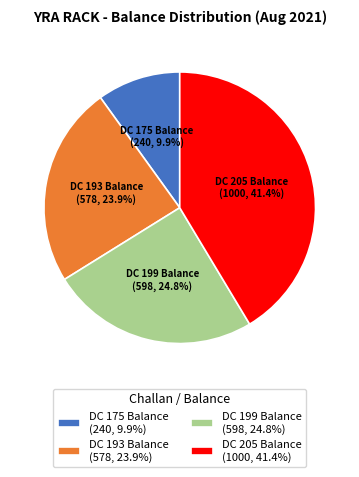

Approximately how many times larger is the value at DC 205 Balance (1000, 41.4%) compared to DC 175 Balance (240, 9.9%)?

4.2